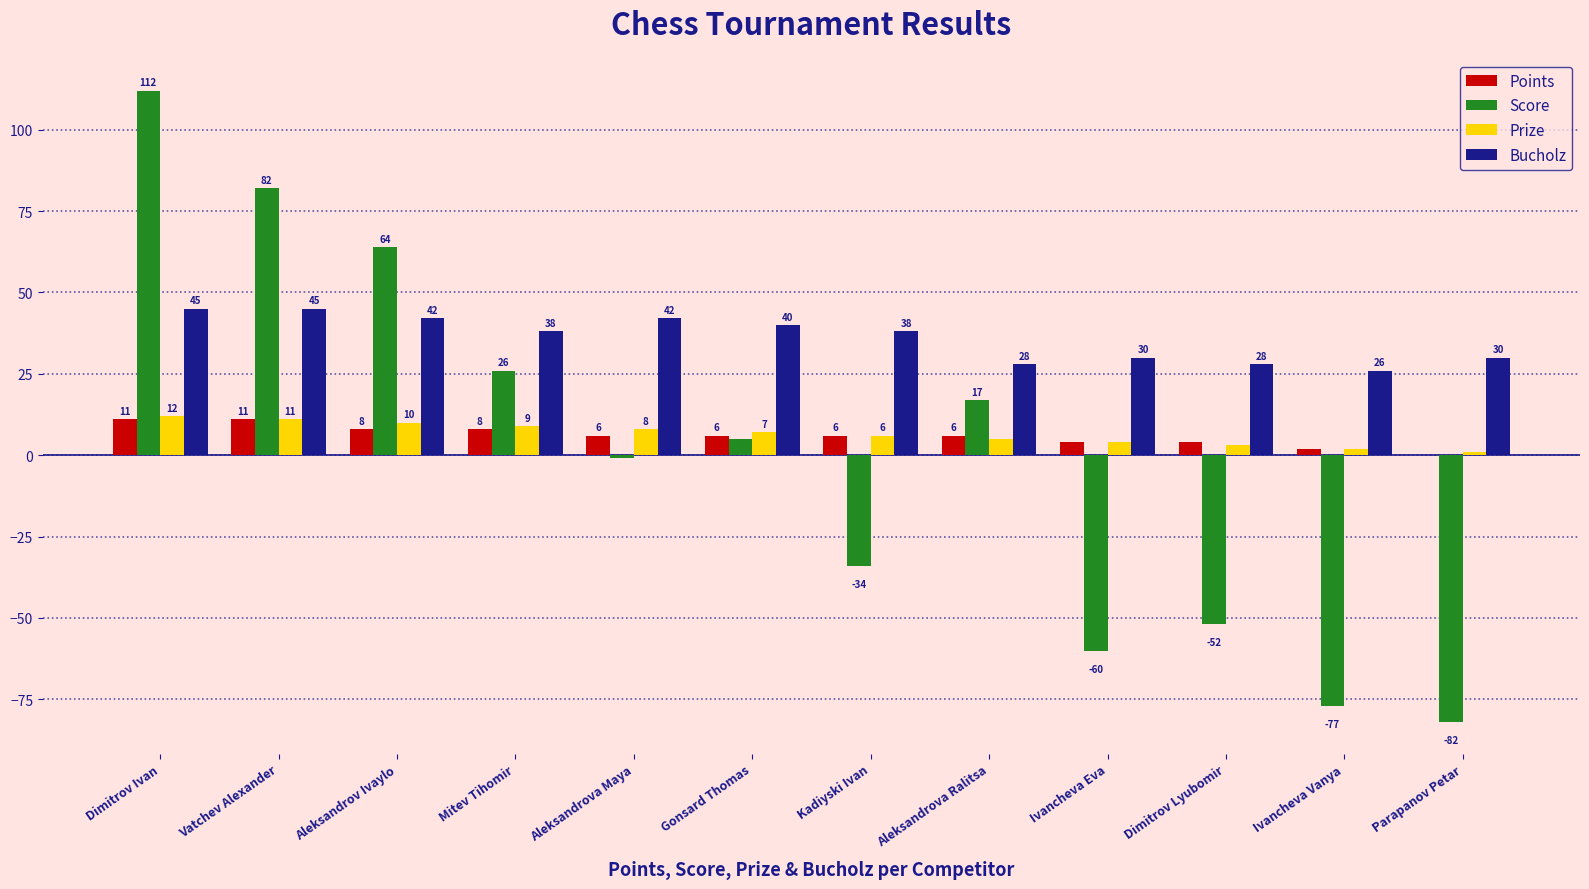

What is the sum of all Prize values?

78